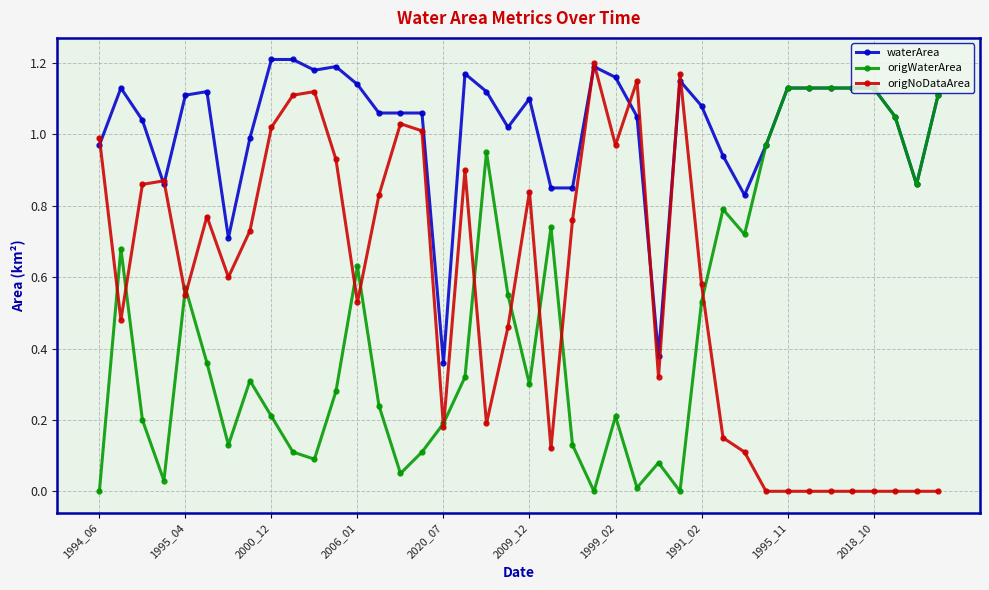

Rank the series by their average value, from lowest to highest.

origWaterArea, origNoDataArea, waterArea